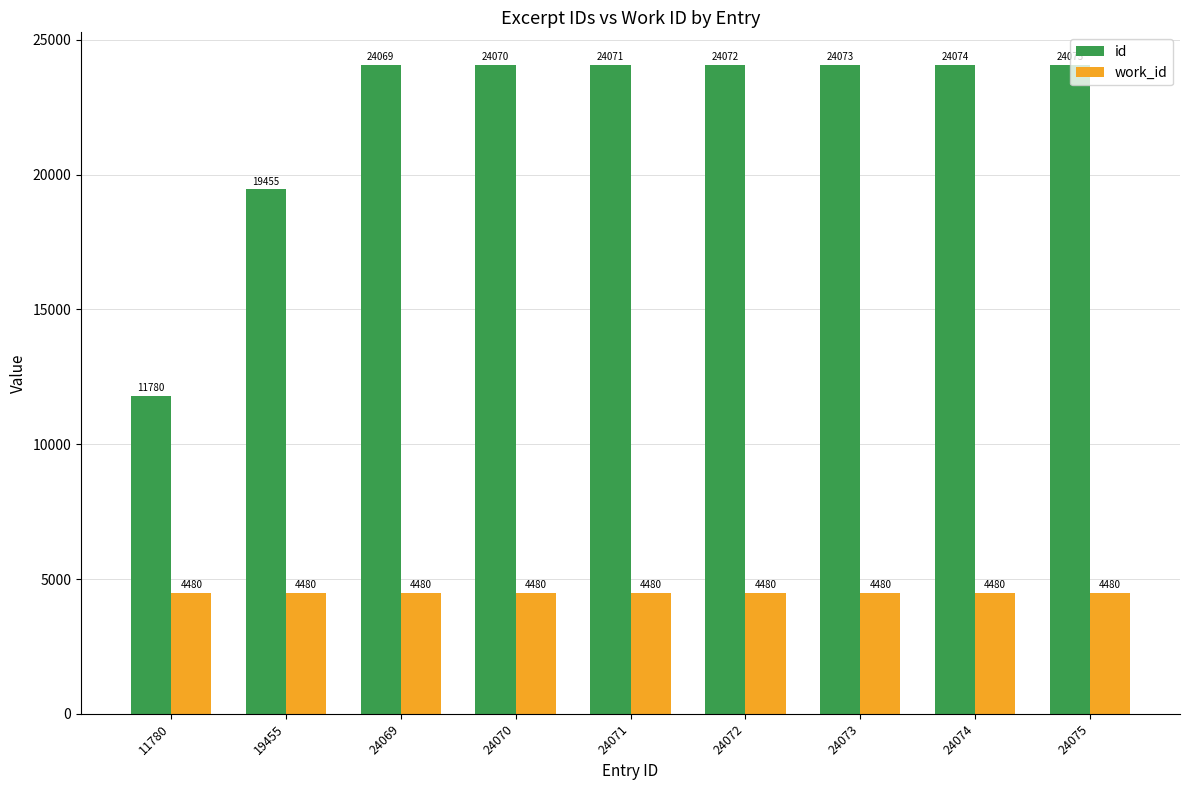

At which label is id closest to 17927?

19455